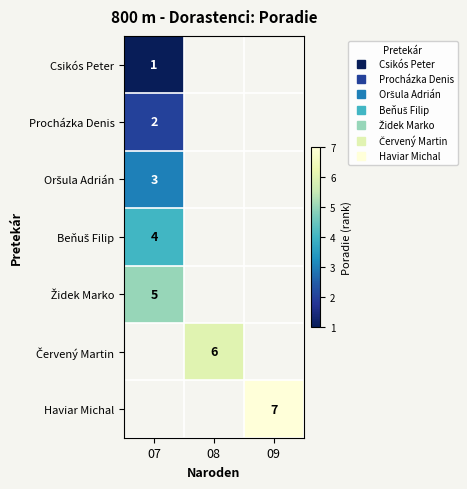

What is the smallest value displayed?

1.0